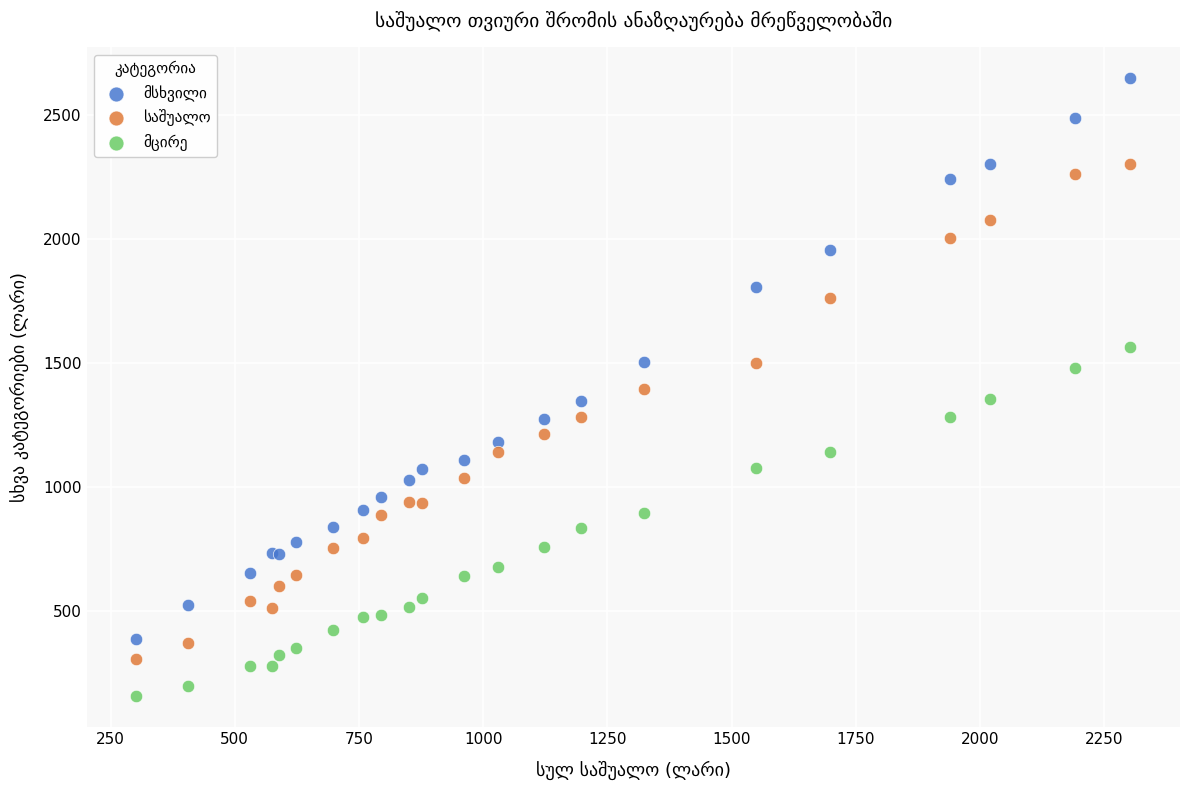

What is the X range (max minus min) for the scatter plot?

2001.1